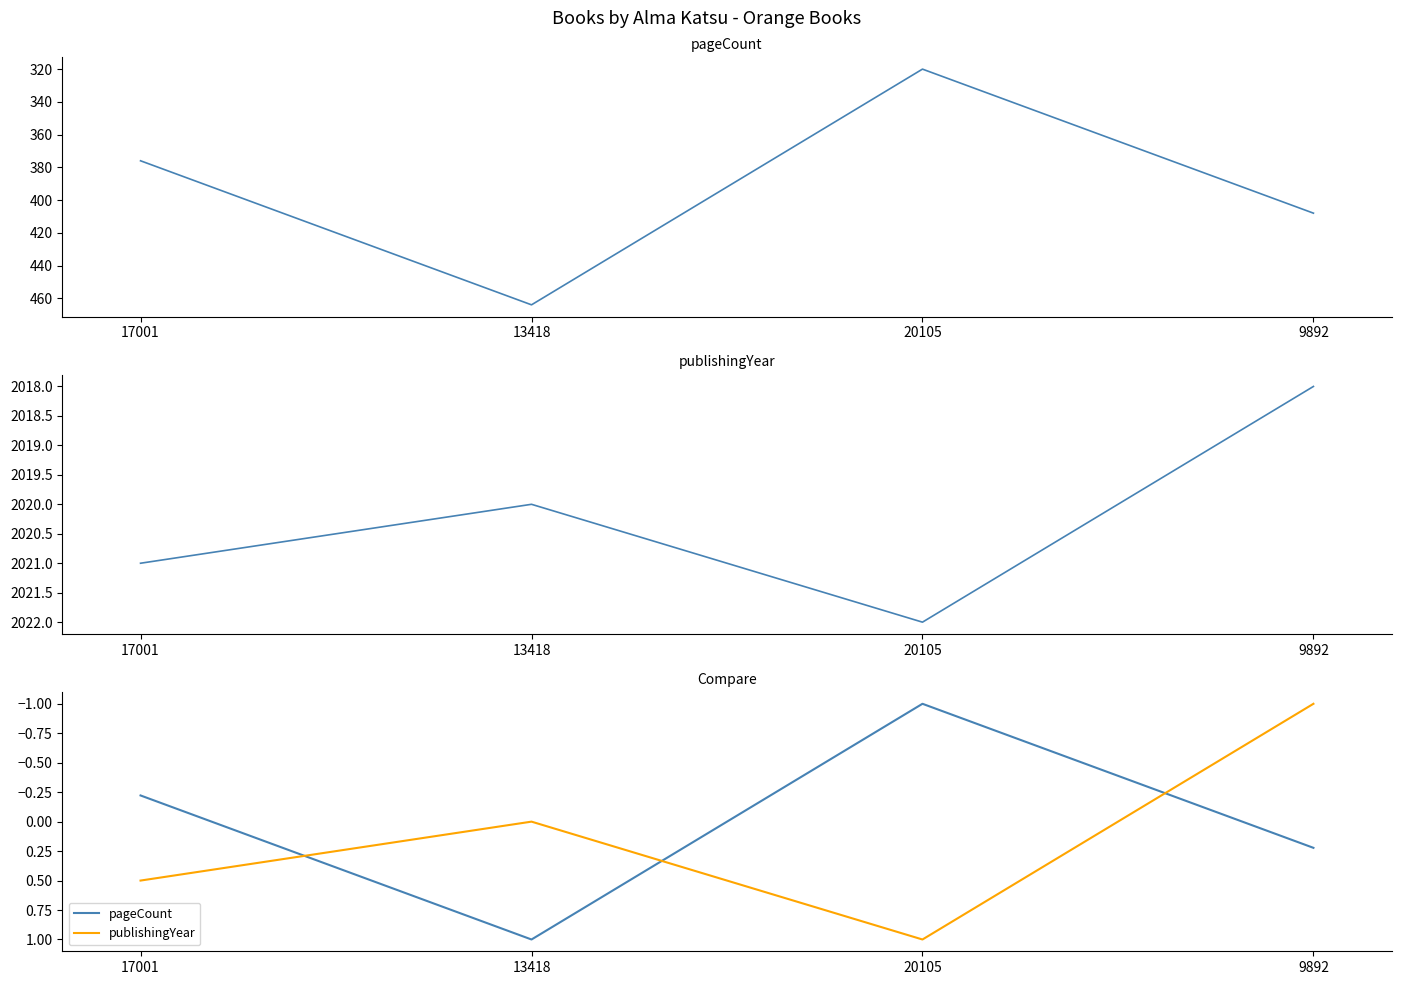

Which series has the largest range (max minus min)?

pageCount